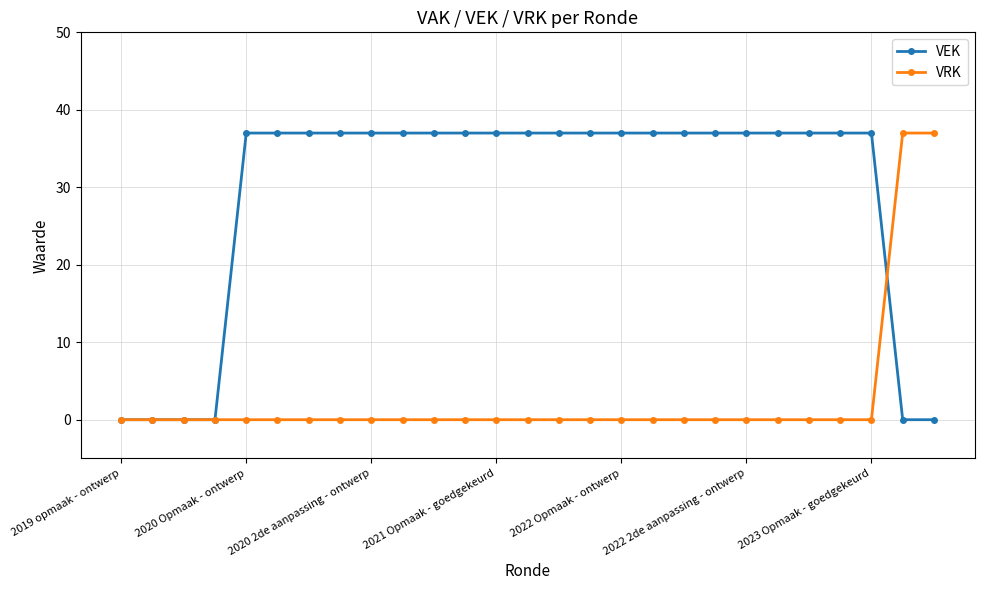

What is the maximum value shown in the chart?

37